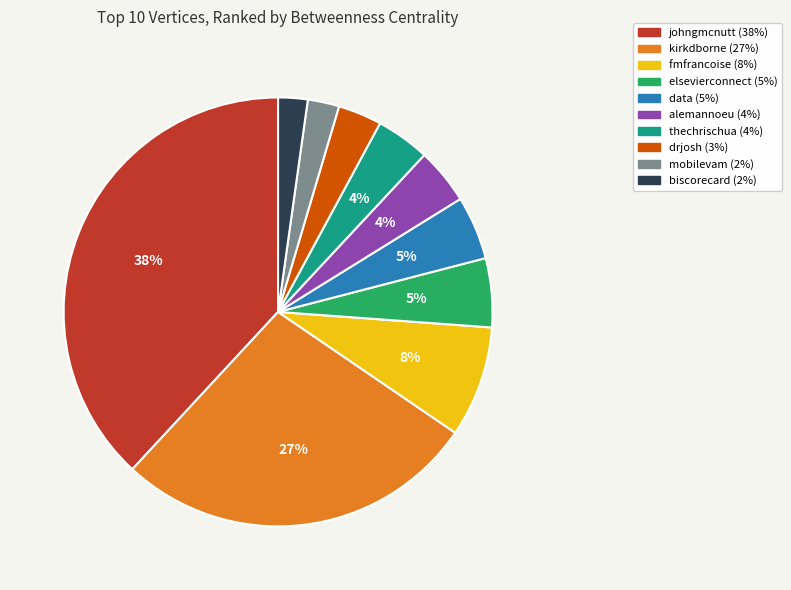

How many segments does this pie chart have?

10